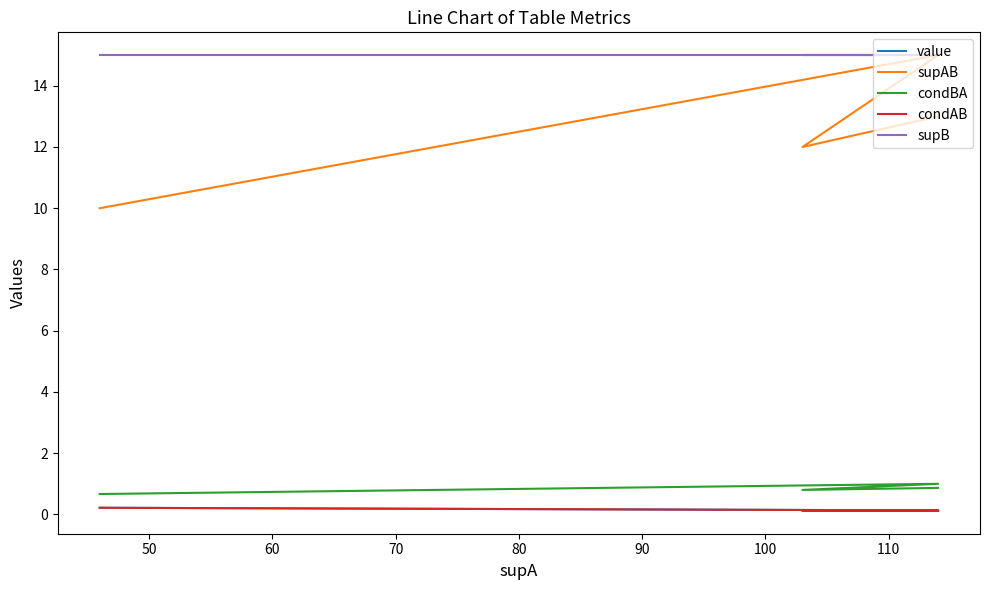

Reading left to right, list all the values displayed in this chart.

value: 0.2	0.1	0.1	0.1
supAB: 10.0	15.0	12.0	13.0
condBA: 0.7	1.0	0.8	0.9
condAB: 0.2	0.1	0.1	0.1
supB: 15.0	15.0	15.0	15.0